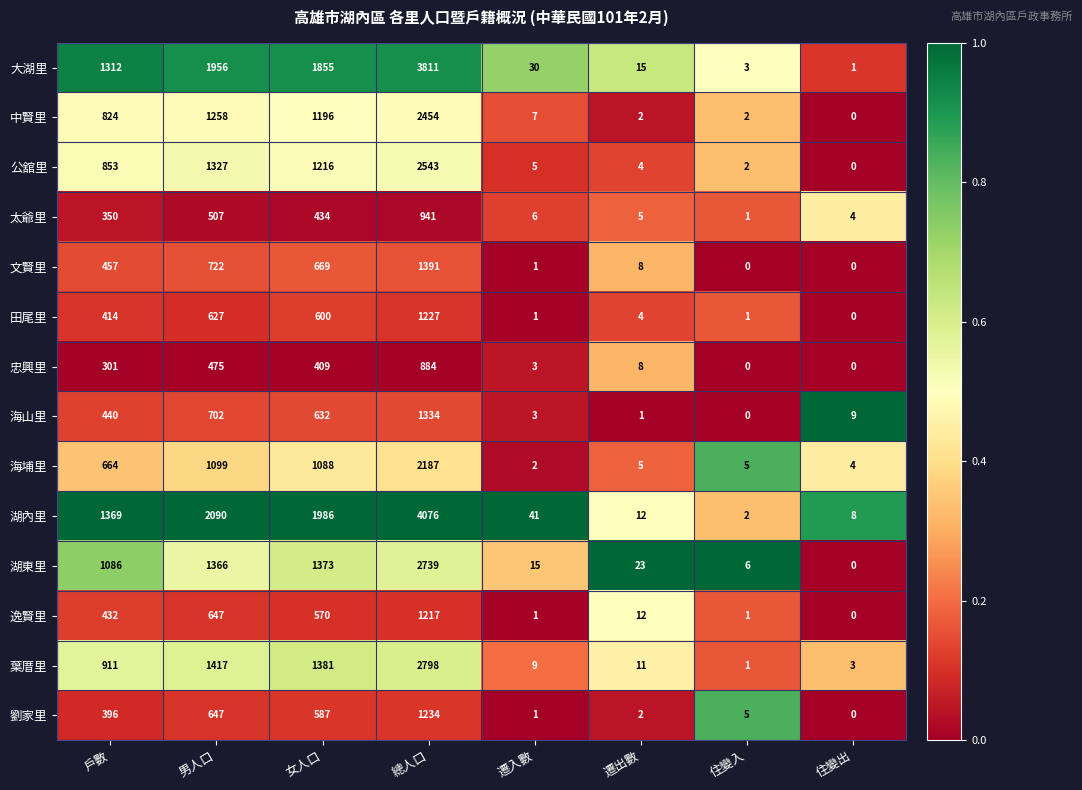

List the series in order of their peak value, lowest first.

忠興里, 太爺里, 逸賢里, 田尾里, 劉家里, 海山里, 文賢里, 海埔里, 中賢里, 公舘里, 湖東里, 葉厝里, 大湖里, 湖內里